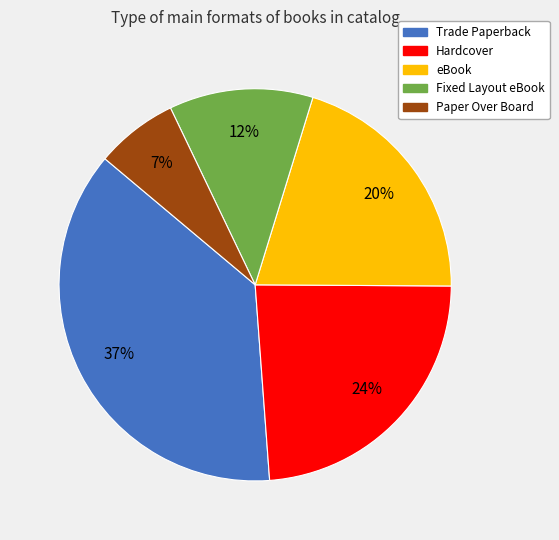

Between Fixed Layout eBook and Paper Over Board, which is larger?

Fixed Layout eBook